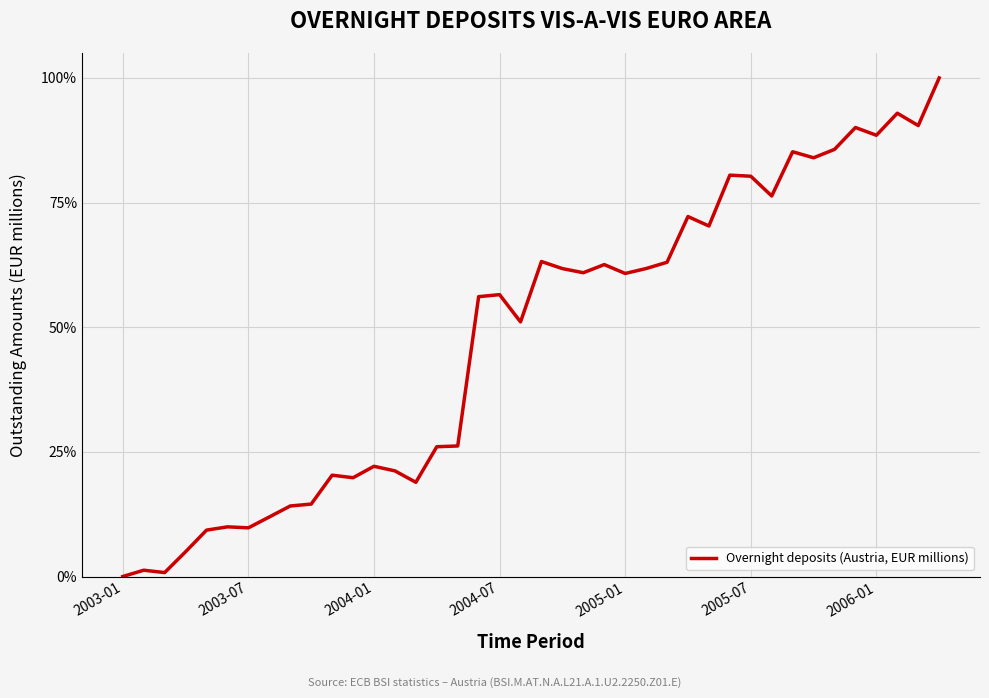

What is the difference between the maximum and minimum values?

100.0